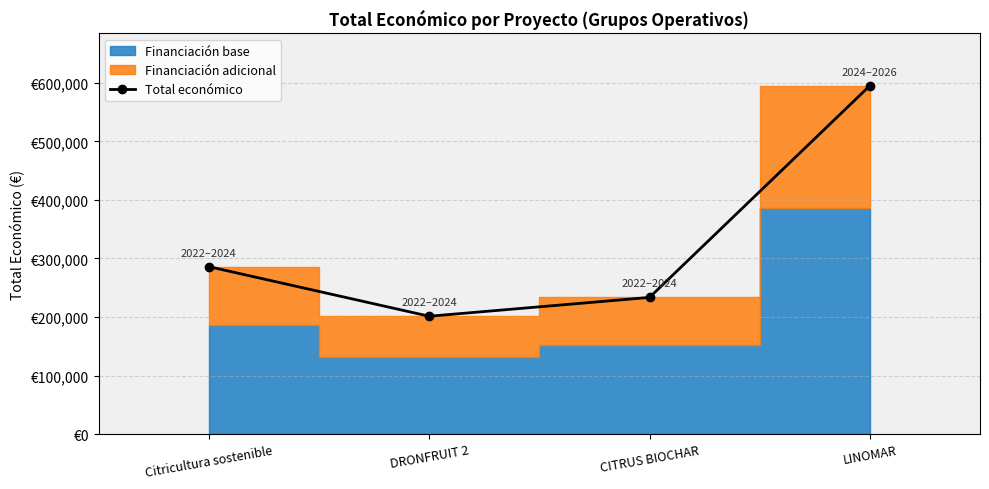

What is the maximum value shown in the chart?

595173